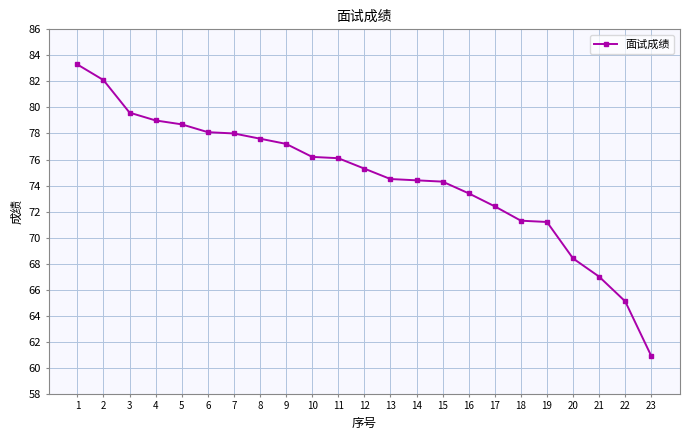

What value does the data have at 16?

73.4